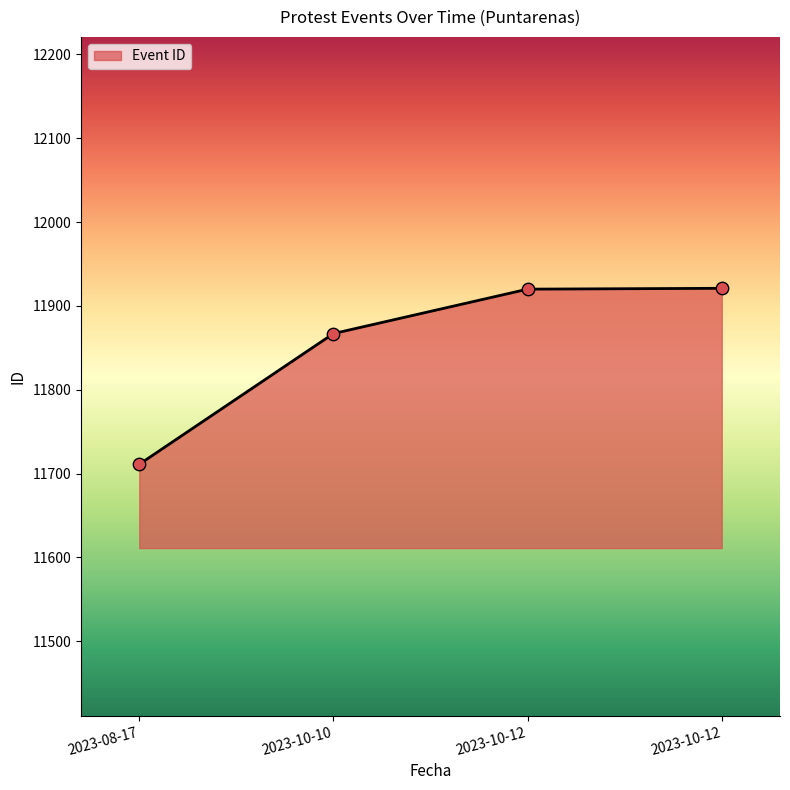

Approximately how many times larger is the value at 2023-10-12 compared to 2023-10-12?

1.0